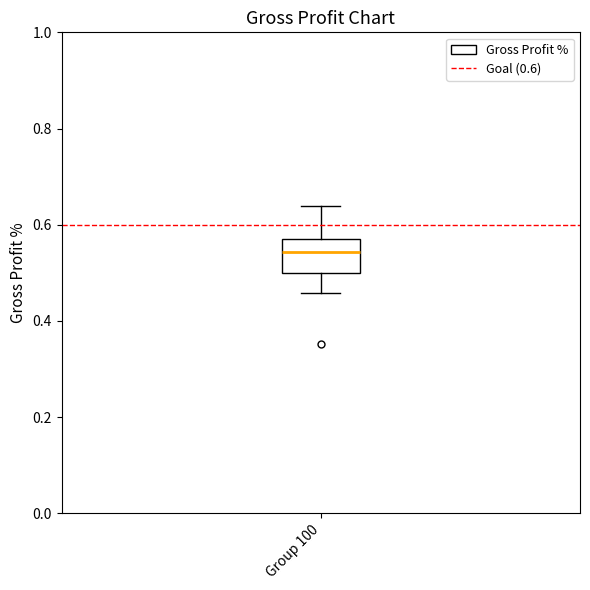

Read this box plot against the y-axis: the position of the median line, the range covered by the box, and the ends of both whiskers. The values are not printed on the chart, so give them approximately, as read against the axis.

median 0.54, box 0.50 to 0.58, whiskers 0.46 to 0.64